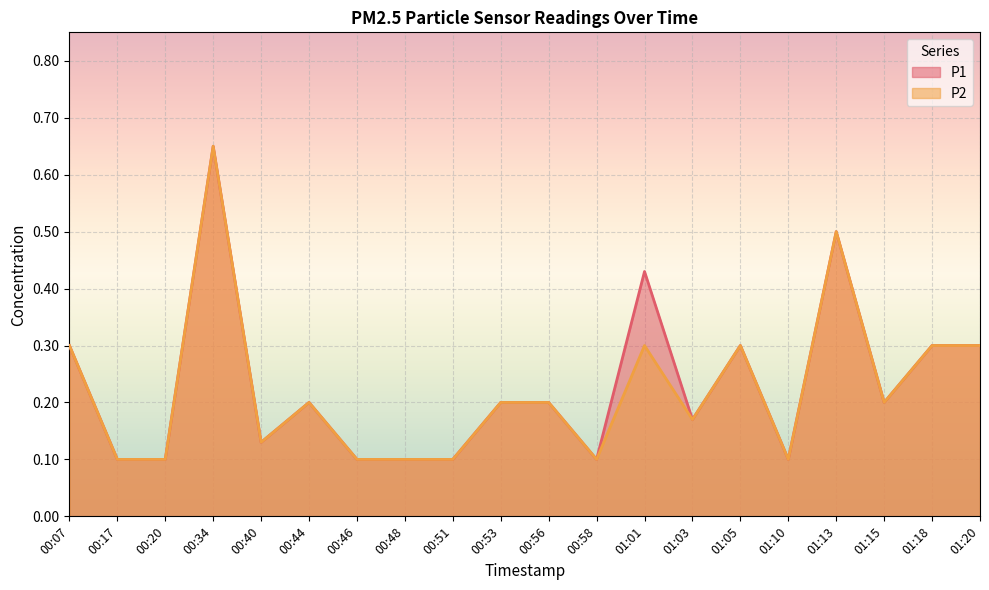

What is the total value across all series at 01:18?

0.6